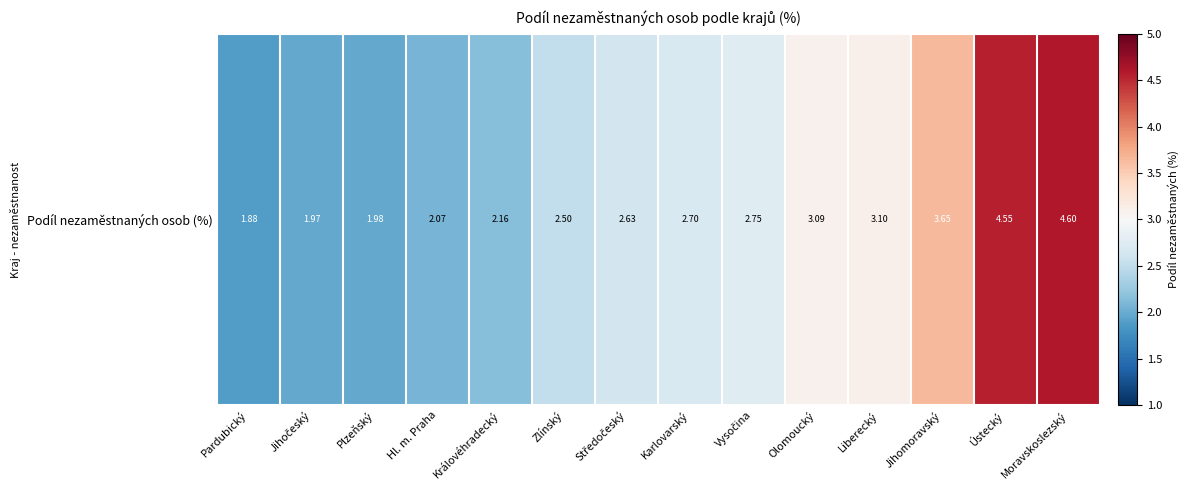

What is the difference between the maximum and second lowest values?

2.6